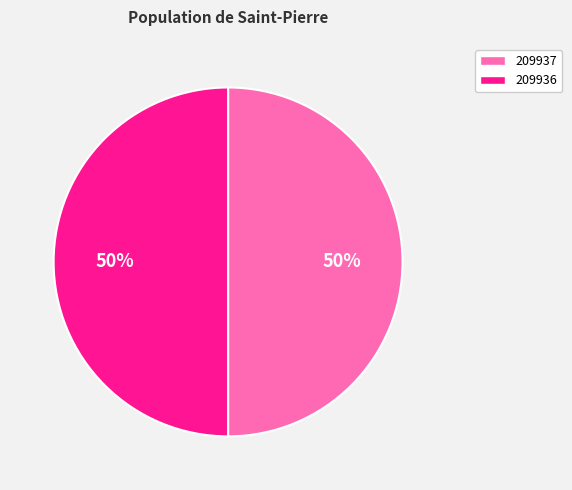

Do 209937 and 209936 together represent more than half of the pie?

Yes